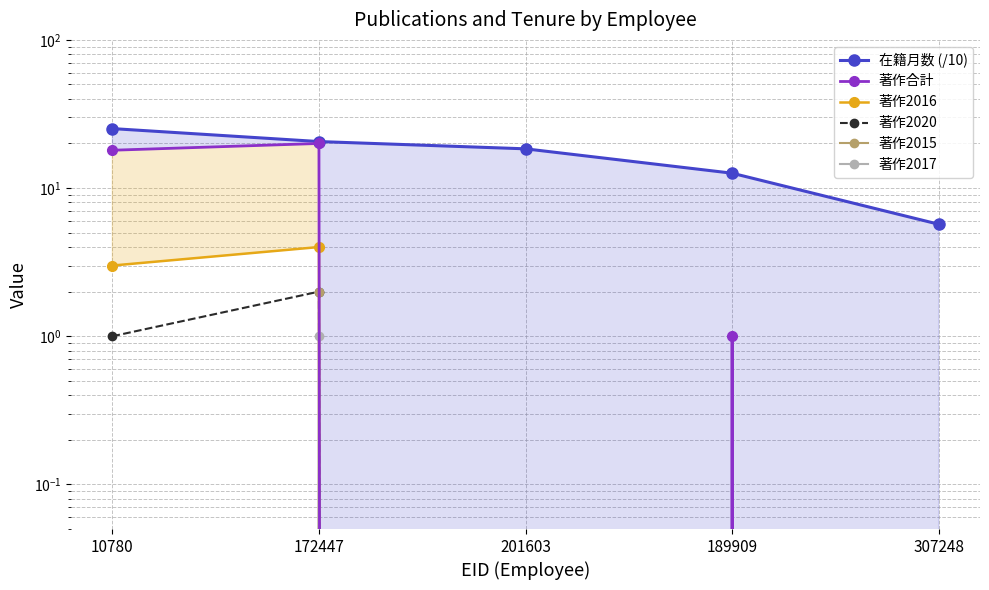

Which has a higher value, 201603 or 10780?

10780